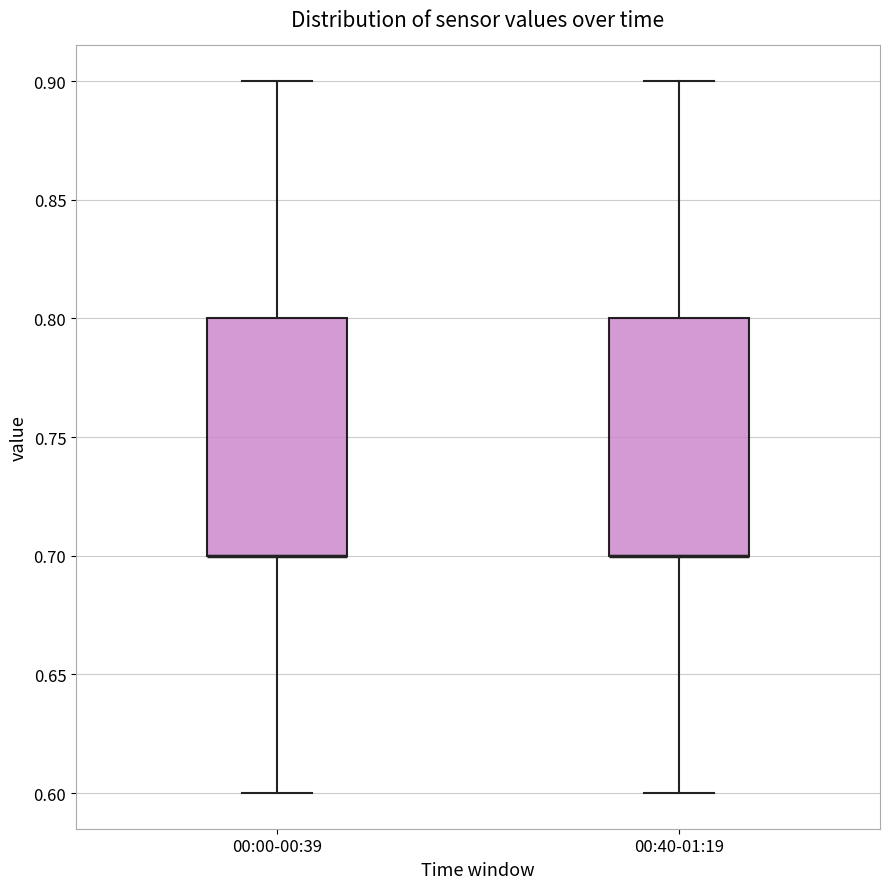

Reading left to right, read every box against the y-axis: the position of its median line, the range the box covers, and the ends of its whiskers. The values are not printed on the chart, so give them approximately, as read against the axis.

00:00-00:39: median 0.7 (drawn on the box's lower edge), box 0.7 to 0.8, whiskers 0.6 to 0.9
00:40-01:19: median 0.7 (drawn on the box's lower edge), box 0.7 to 0.8, whiskers 0.6 to 0.9